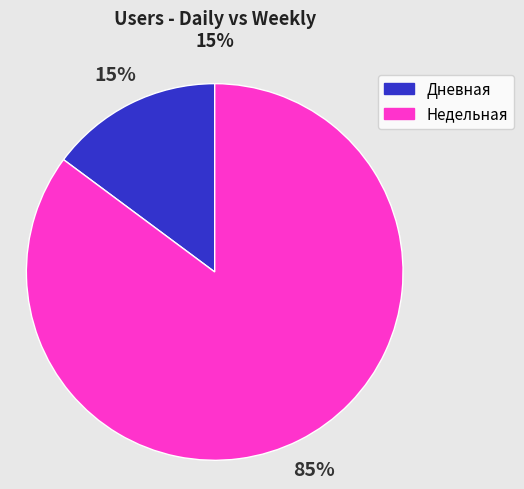

Does Недельная represent more than half of the total?

Yes